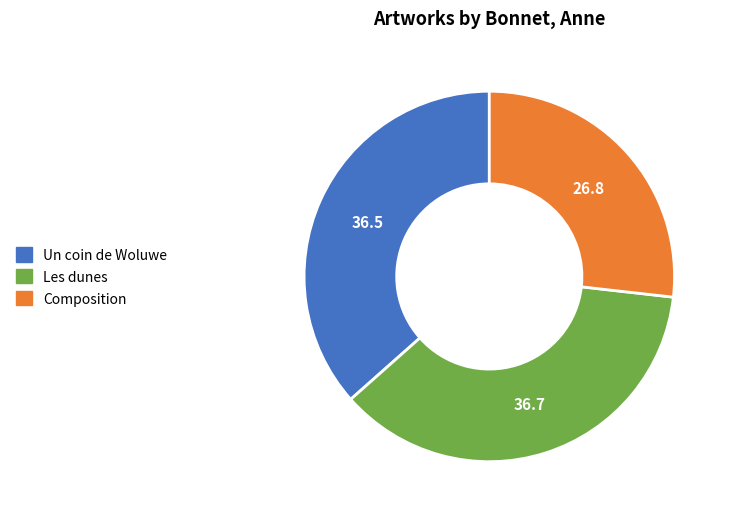

Approximately how many times larger is the value at Un coin de Woluwe compared to Les dunes?

1.0